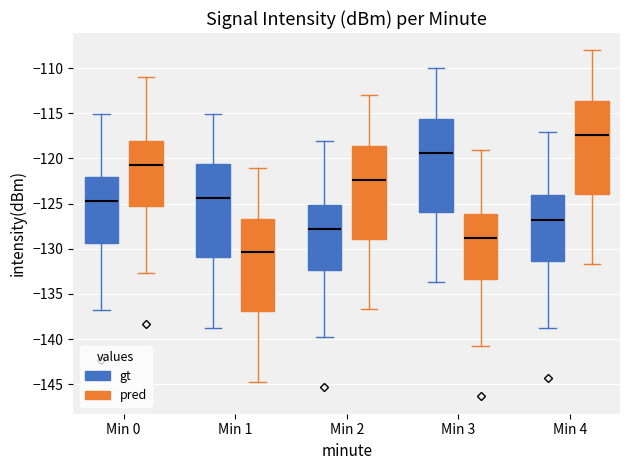

Reading left to right, read every box against the y-axis: the position of its median line, the range the box covers, and the ends of its whiskers. The values are not printed on the chart, so give them approximately, as read against the axis.

Min 0 (gt): median -125.0, box -129.5 to -122.0, whiskers -136.5 to -115.0
Min 0 (pred): median -121.0, box -125.5 to -118.0, whiskers -132.5 to -111.0
Min 1 (gt): median -124.5, box -131.0 to -120.5, whiskers -138.5 to -115.0
Min 1 (pred): median -130.5, box -137.0 to -126.5, whiskers -144.5 to -121.0
Min 2 (gt): median -128.0, box -132.5 to -125.0, whiskers -139.5 to -118.0
Min 2 (pred): median -122.5, box -129.0 to -118.5, whiskers -136.5 to -113.0
Min 3 (gt): median -119.5, box -126.0 to -115.5, whiskers -133.5 to -110.0
Min 3 (pred): median -129.0, box -133.5 to -126.0, whiskers -140.5 to -119.0
Min 4 (gt): median -127.0, box -131.5 to -124.0, whiskers -138.5 to -117.0
Min 4 (pred): median -117.5, box -124.0 to -113.5, whiskers -131.5 to -108.0